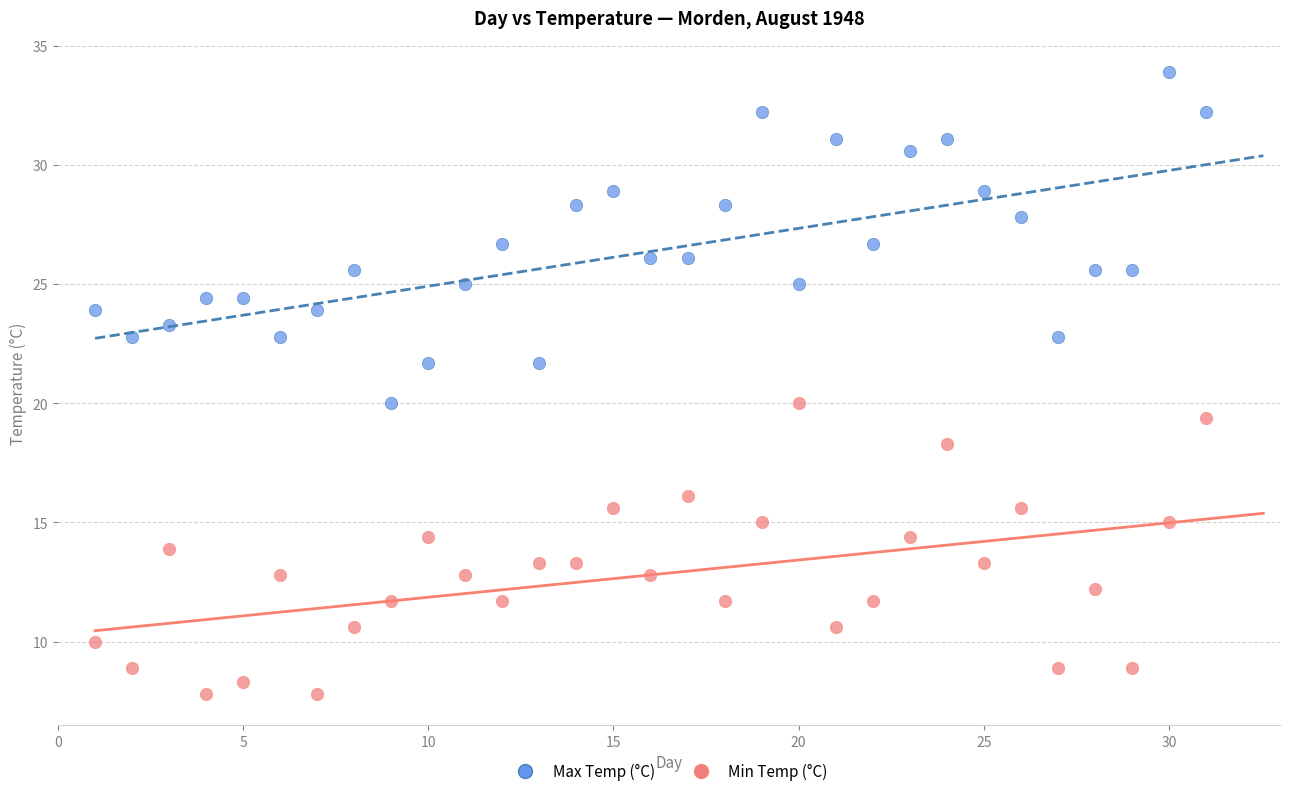

Which series reaches the maximum Y coordinate?

Max Temp (°C)